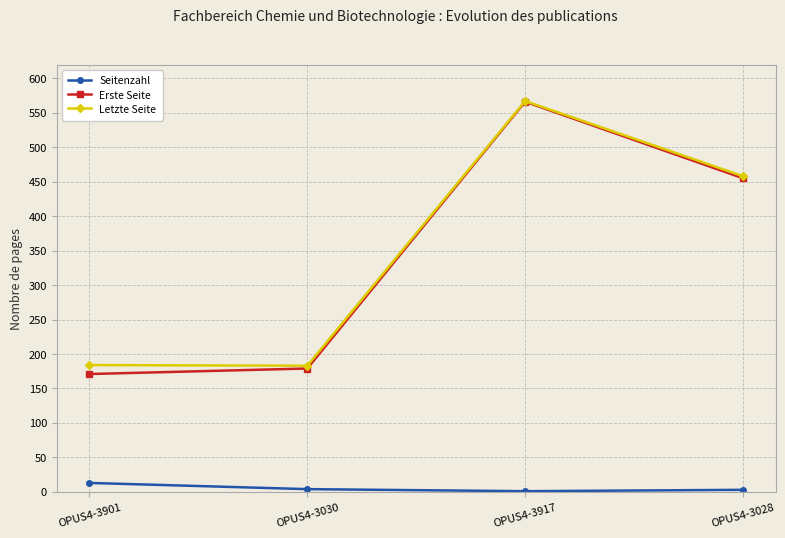

Which series has the largest total across all categories?

Letzte Seite